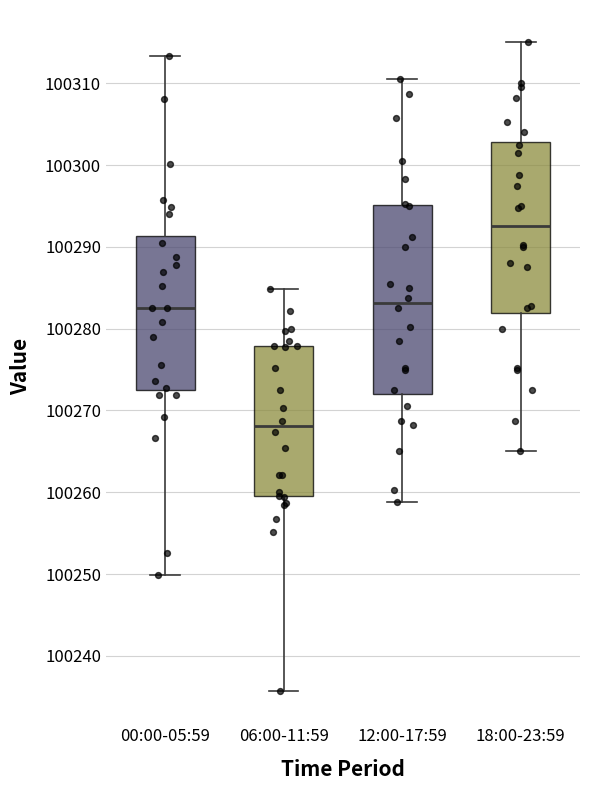

Where is the upper edge of the box for 00:00-05:59 on the y-axis? The values are not printed on the chart, so give them approximately, as read against the axis.

100291